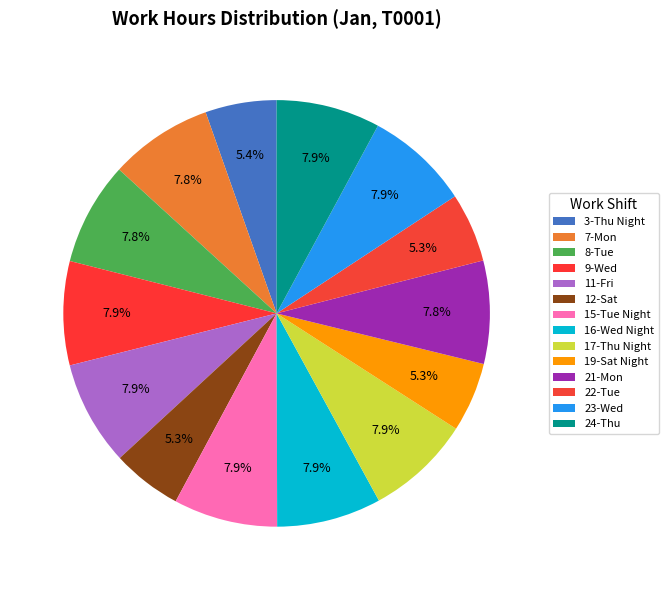

Is there a majority slice in this chart?

No